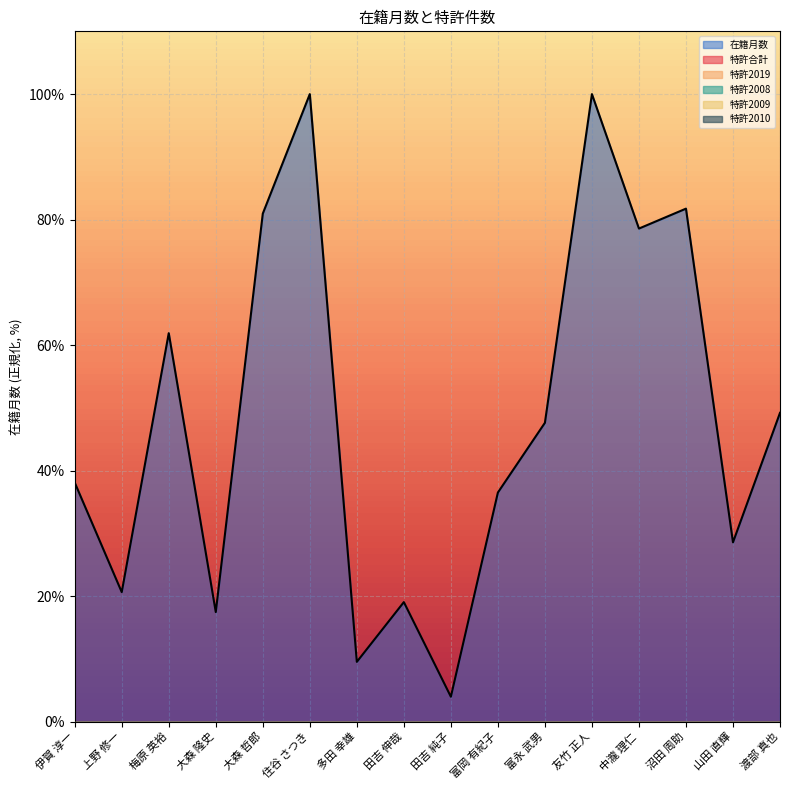

True or false: 特許2009 (line) and 在籍月数 (line) cross at least once.

False